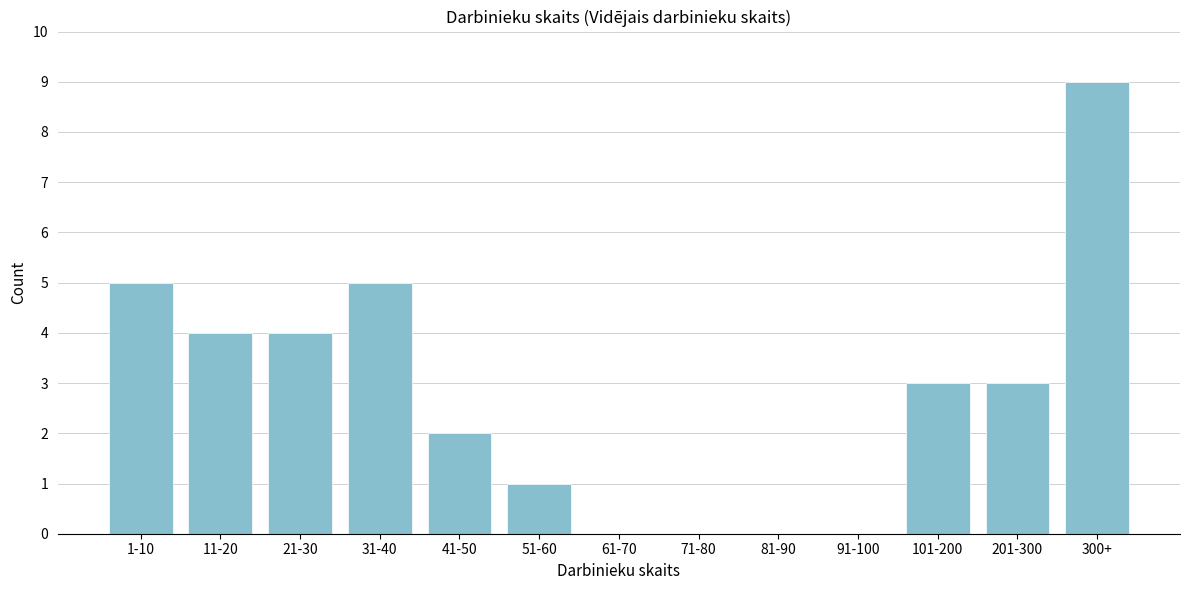

Reading left to right, list all the values displayed in this chart.

1-10=5	11-20=4	21-30=4	31-40=5	41-50=2	51-60=1	61-70=0	71-80=0	81-90=0	91-100=0	101-200=3	201-300=3	300+=9